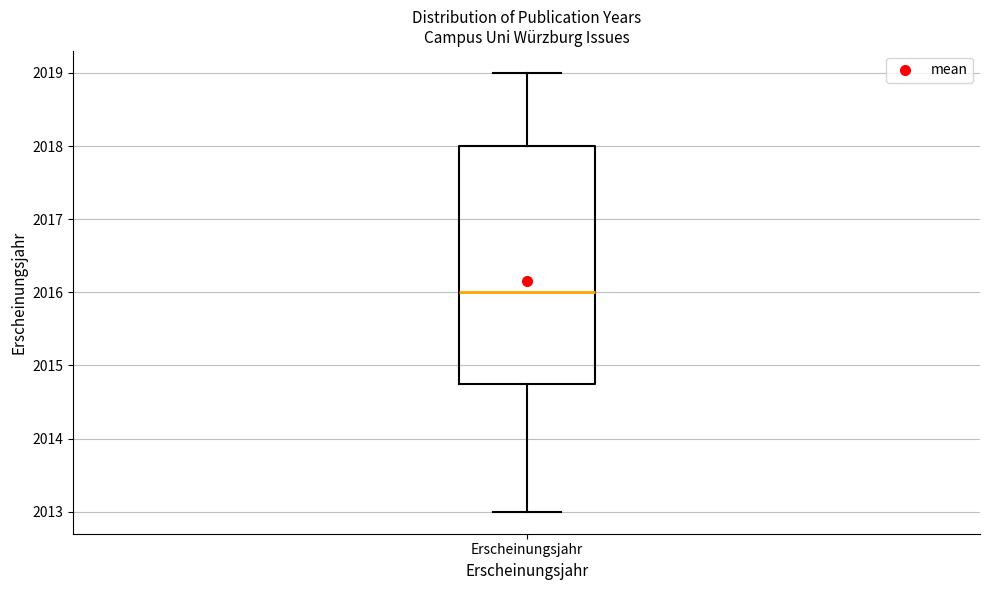

Where does the upper whisker of the box for Erscheinungsjahr end on the y-axis? The values are not printed on the chart, so give them approximately, as read against the axis.

2019.0